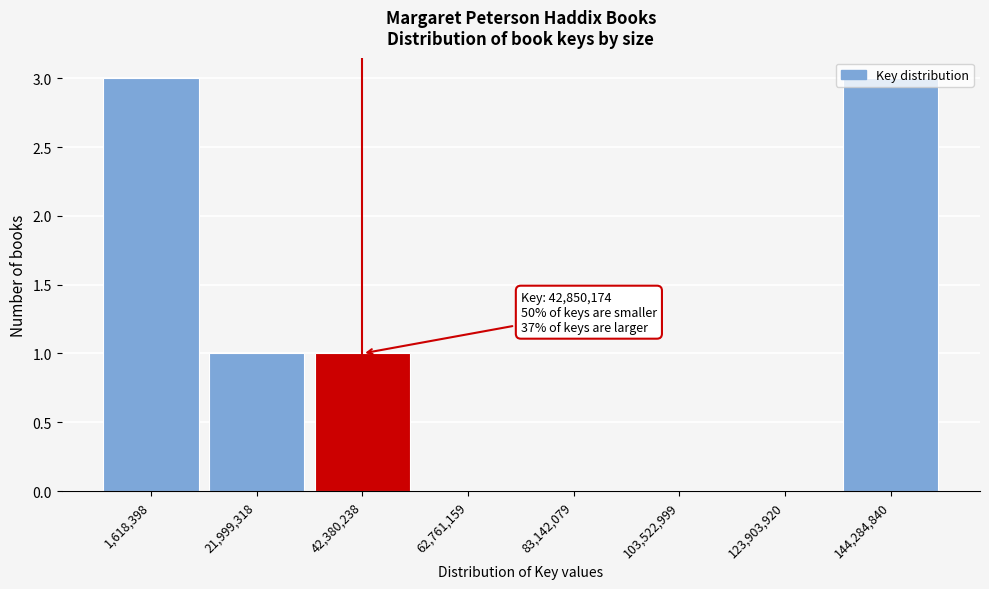

What is the greatest value displayed?

3